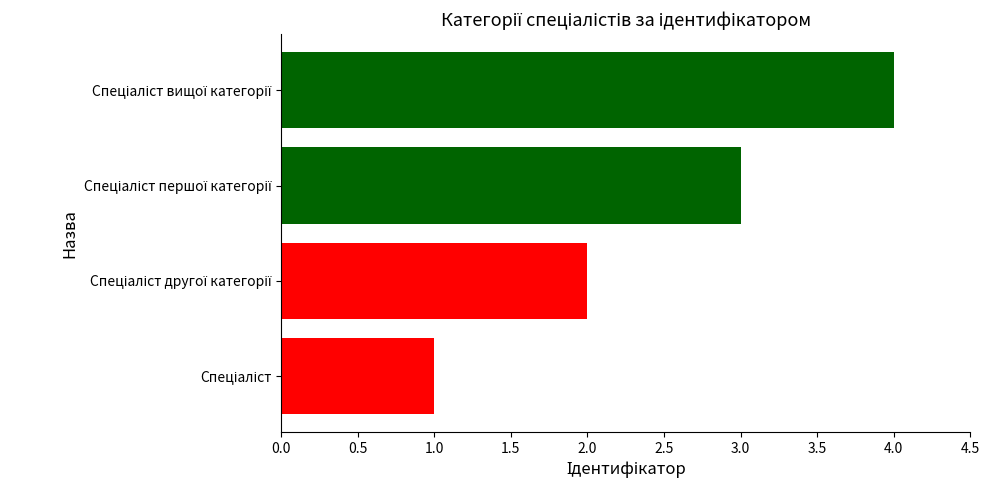

What is the sum of all values?

10